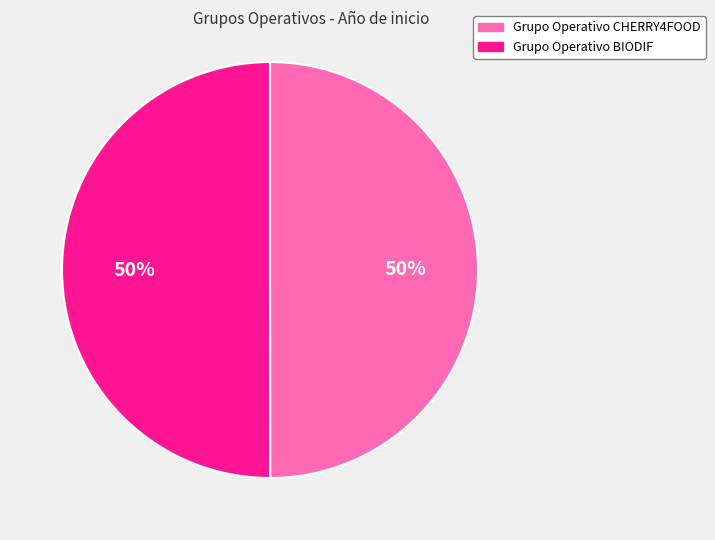

How many slices are in this pie chart?

2